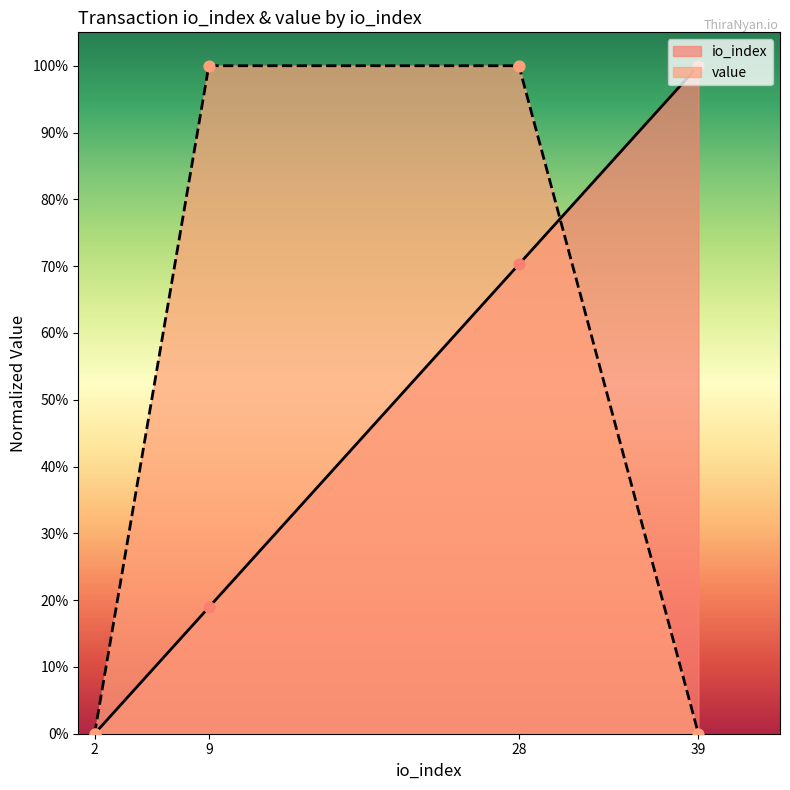

What are all the series names shown in the legend?

io_index, value